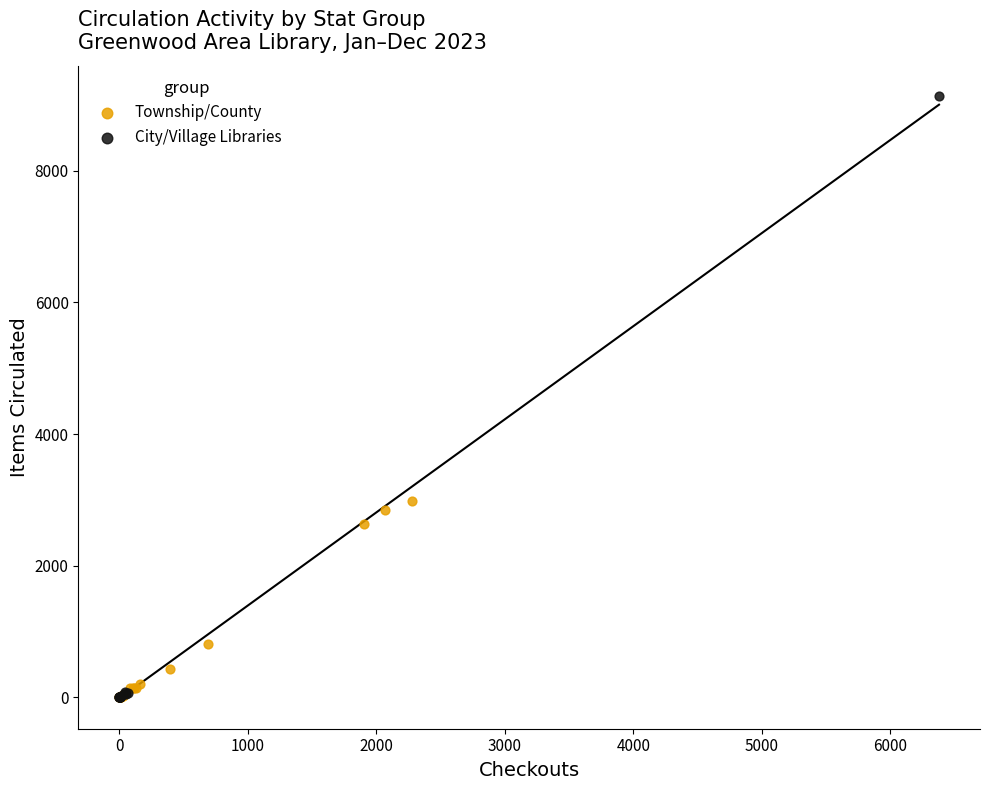

Which series has the widest spread of Y values?

City/Village Libraries